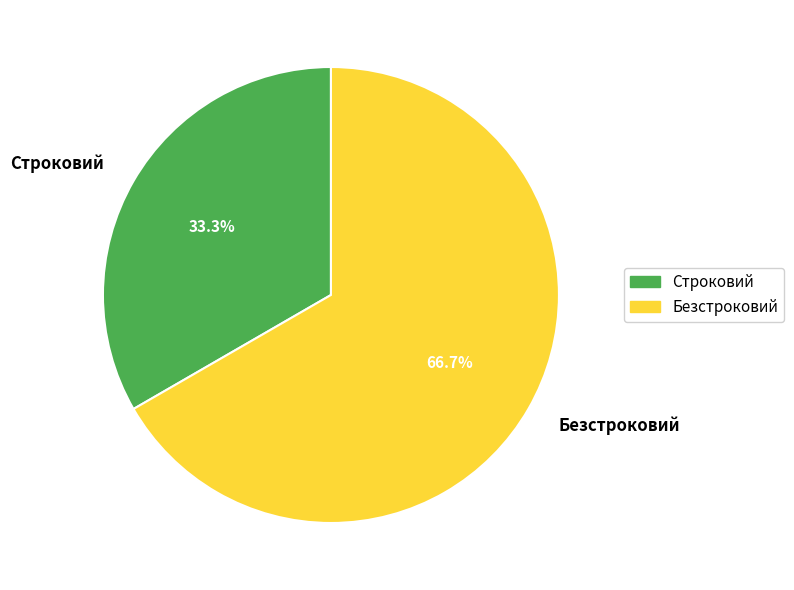

To the nearest percent, what is the difference between the Строковий and Безстроковий slice percentages?

33%